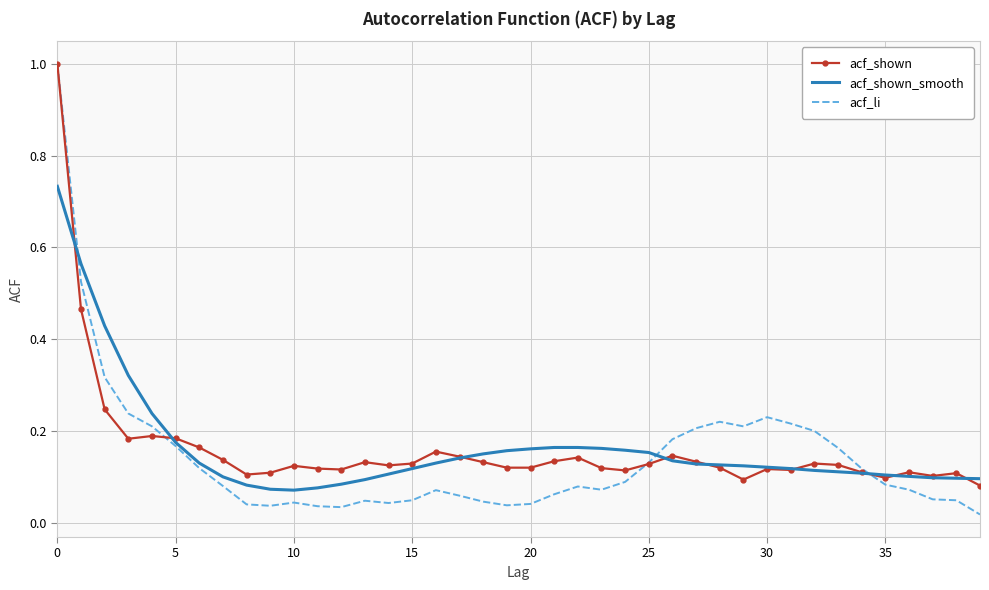

What is the greatest value displayed?

1.0